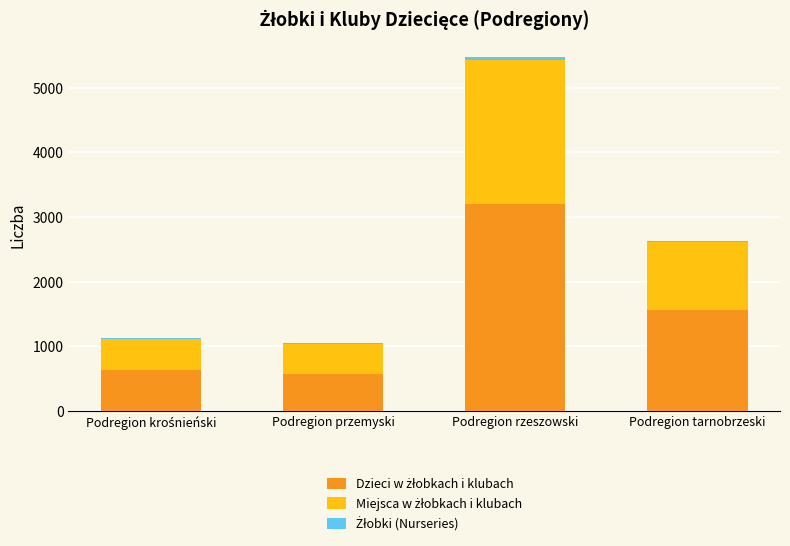

What position from the right is Podregion rzeszowski?

2